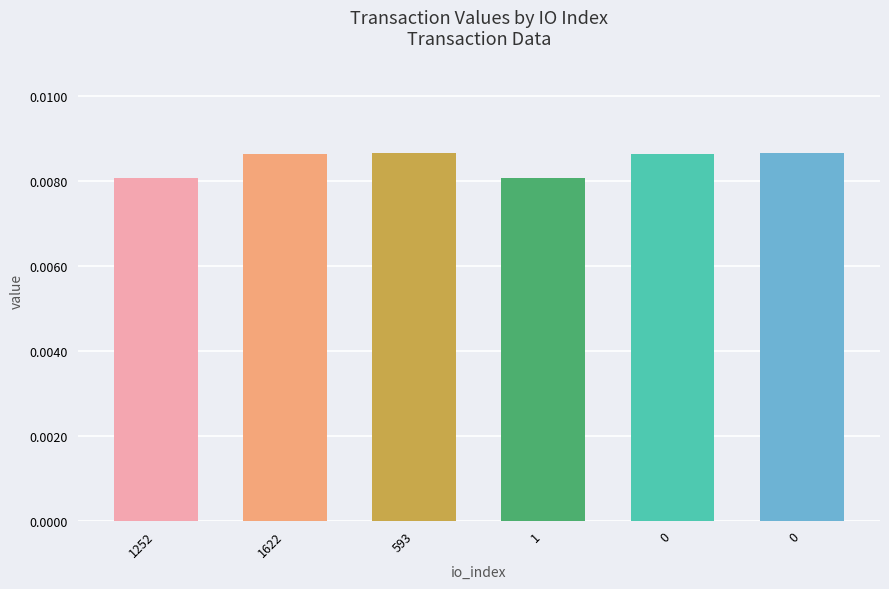

List the labels in order of value, largest first.

593, 0, 1622, 0, 1252, 1